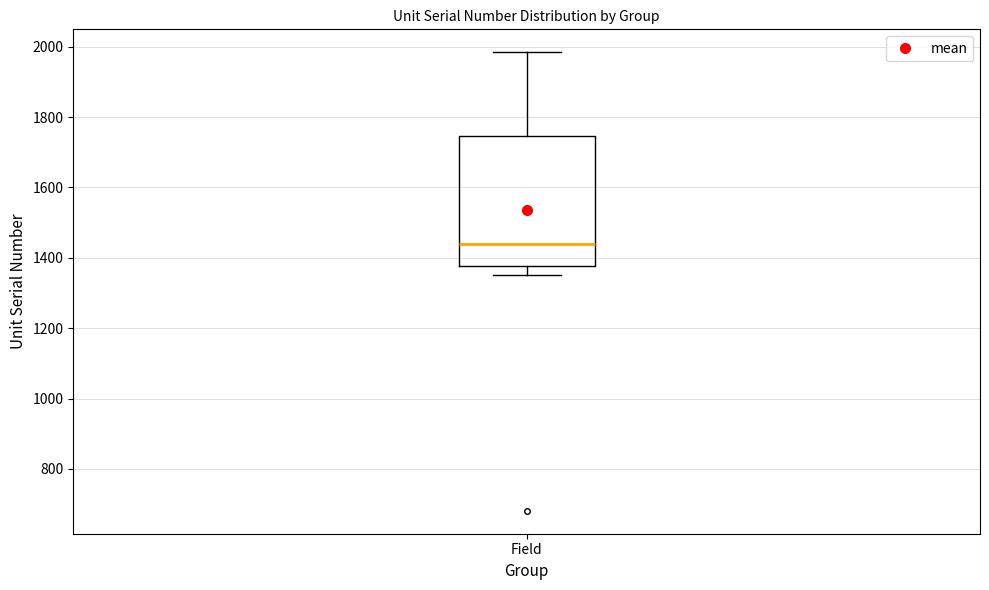

Where does the upper whisker of the box for Field end on the y-axis? The values are not printed on the chart, so give them approximately, as read against the axis.

1980